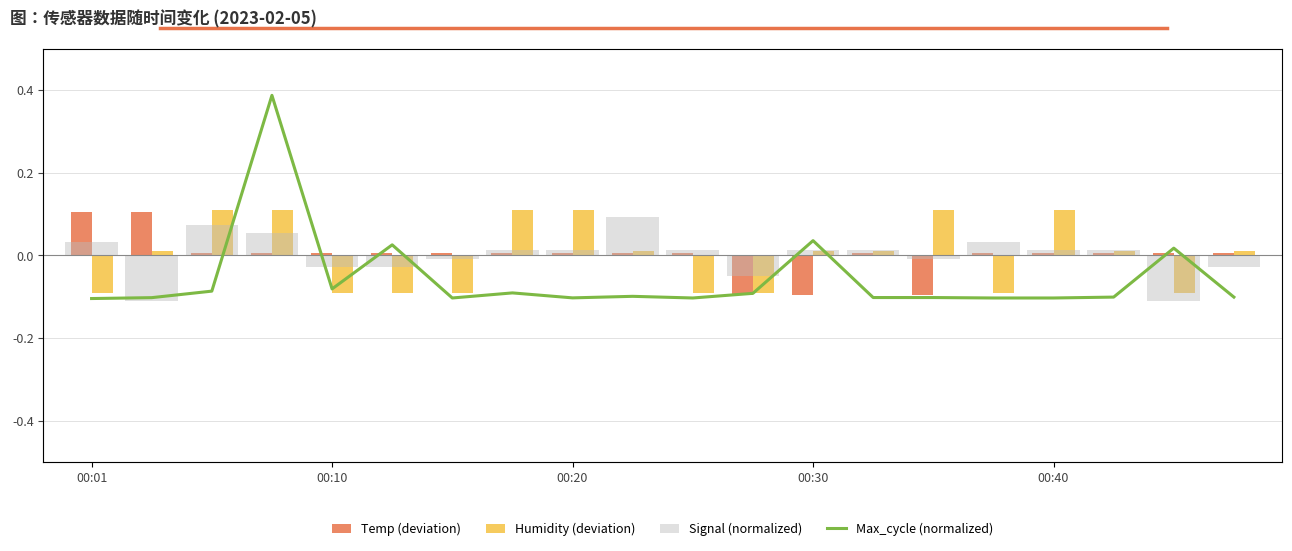

What is the minimum value for Temp (deviation)?

-0.1